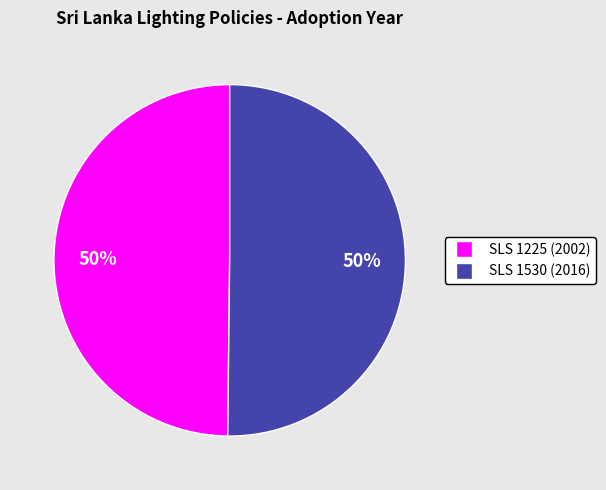

What percentage is the SLS 1225 (2002) slice, to the nearest percent?

50%